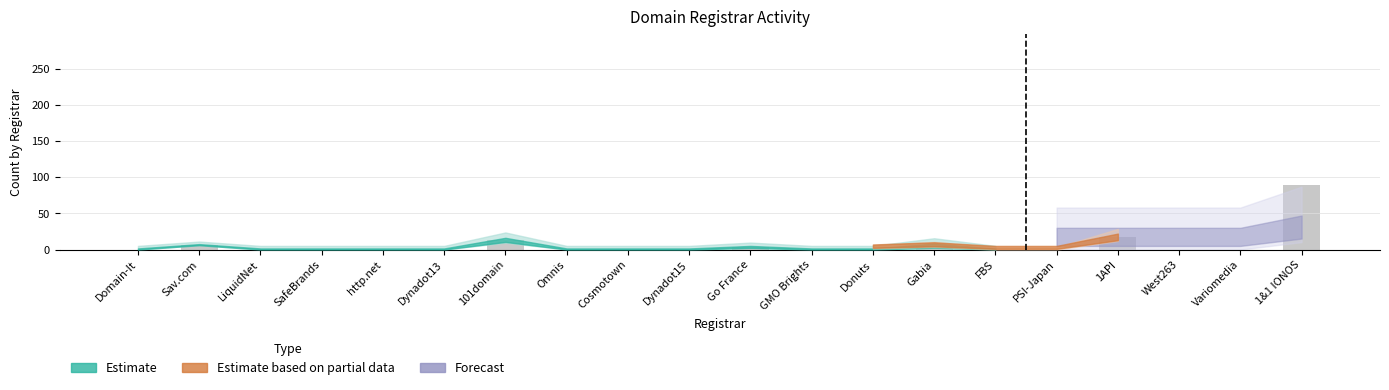

The value at GMO Brights is 0. True or false?

True